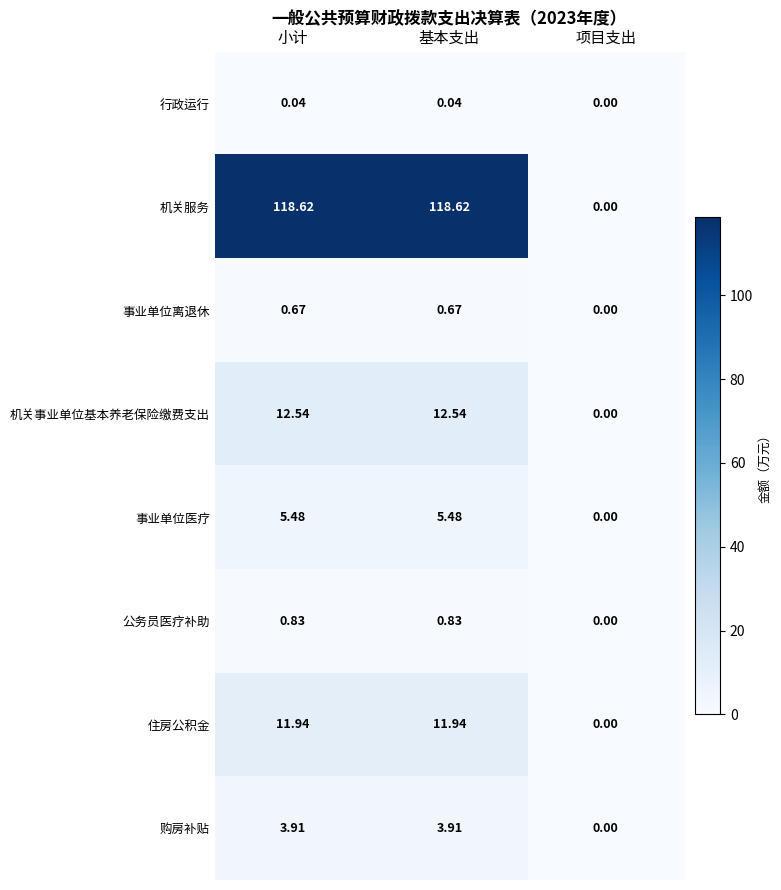

List the series in order of their peak value, highest first.

机关服务, 机关事业单位基本养老保险缴费支出, 住房公积金, 事业单位医疗, 购房补贴, 公务员医疗补助, 事业单位离退休, 行政运行